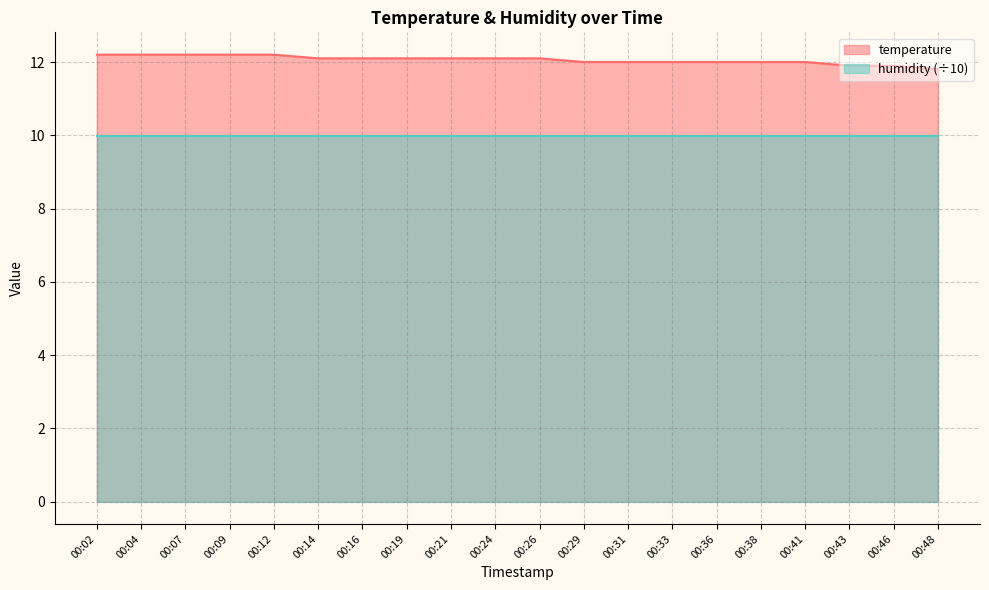

Between 00:38 and 00:33, which is larger?

00:38